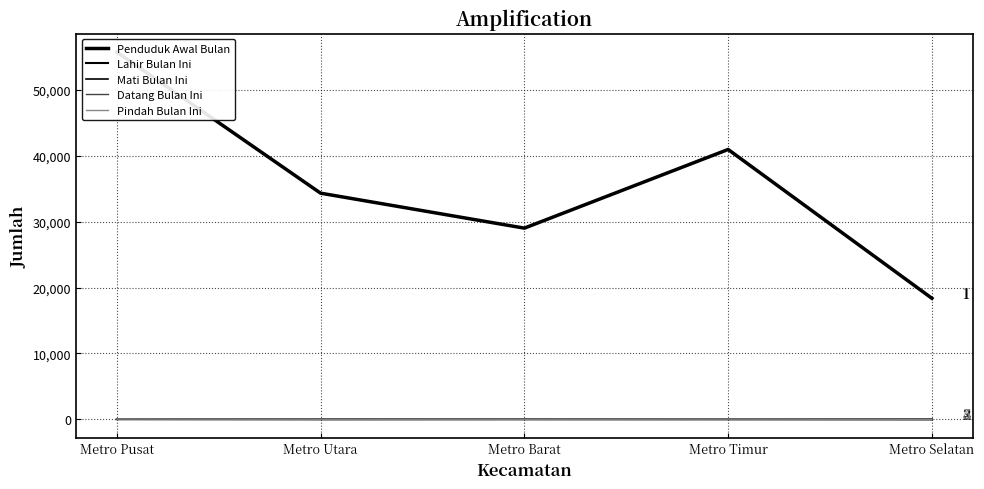

True or false: Penduduk Awal Bulan and Datang Bulan Ini intersect in this chart.

False